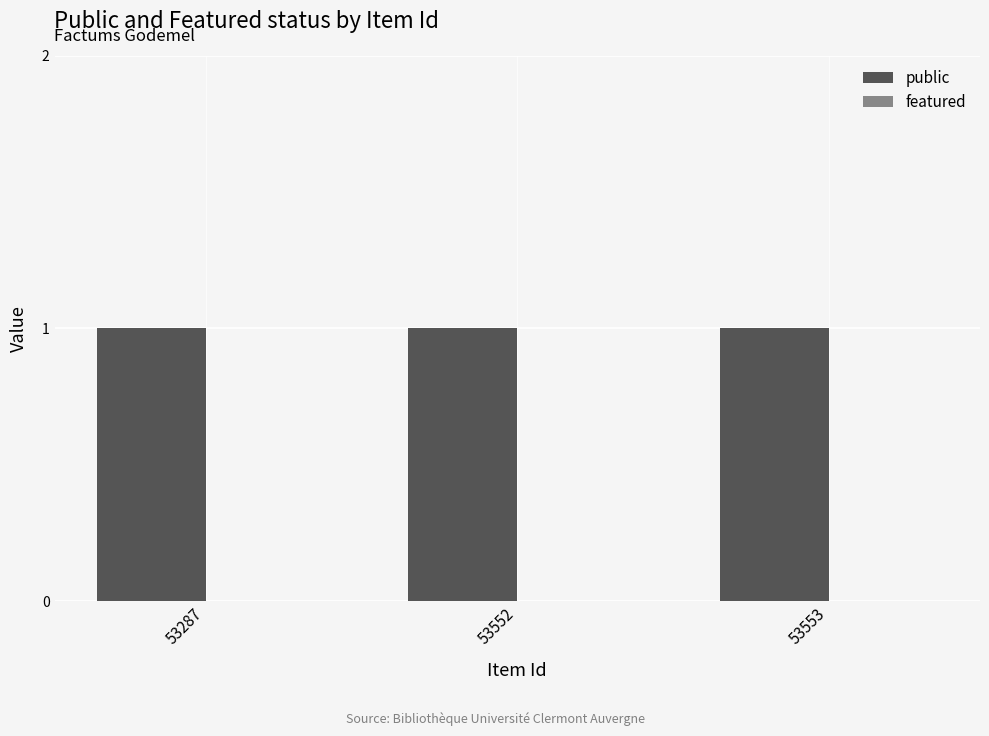

Which label corresponds to the smallest value in the chart?

53287